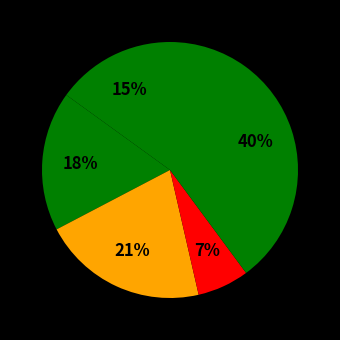

How many segments does this pie chart have?

5